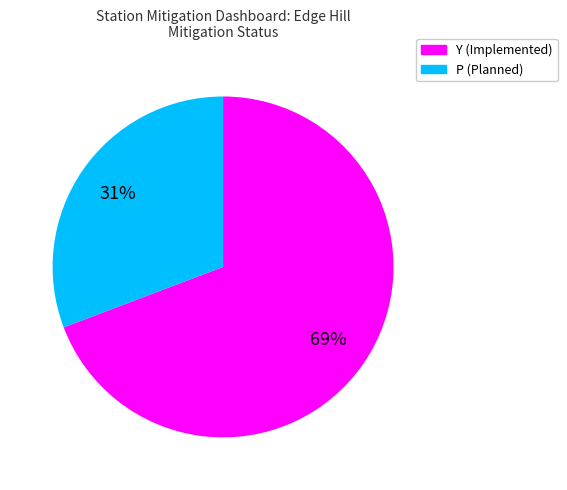

Approximately how many times larger is the value at Y (Implemented) compared to P (Planned)?

2.2